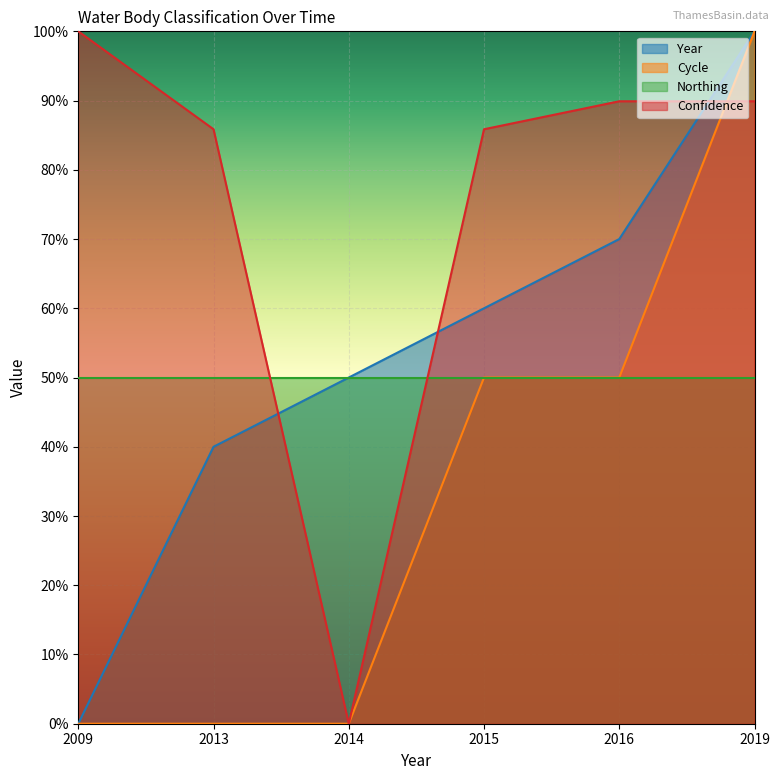

The Confidence series shows 0.9 at 2019. True or false?

True